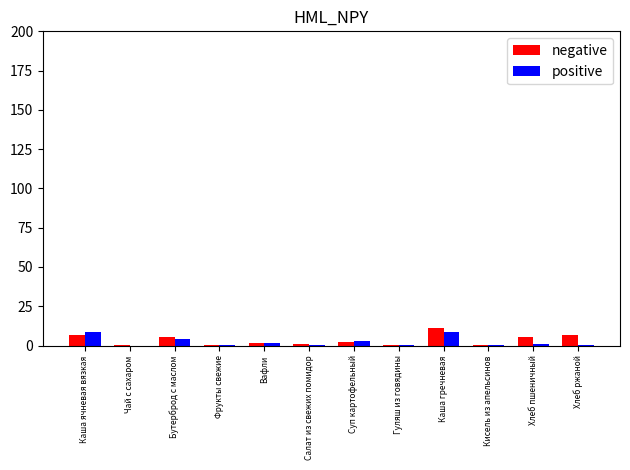

The positive series shows 4.1 at Бутерброд с маслом. True or false?

True